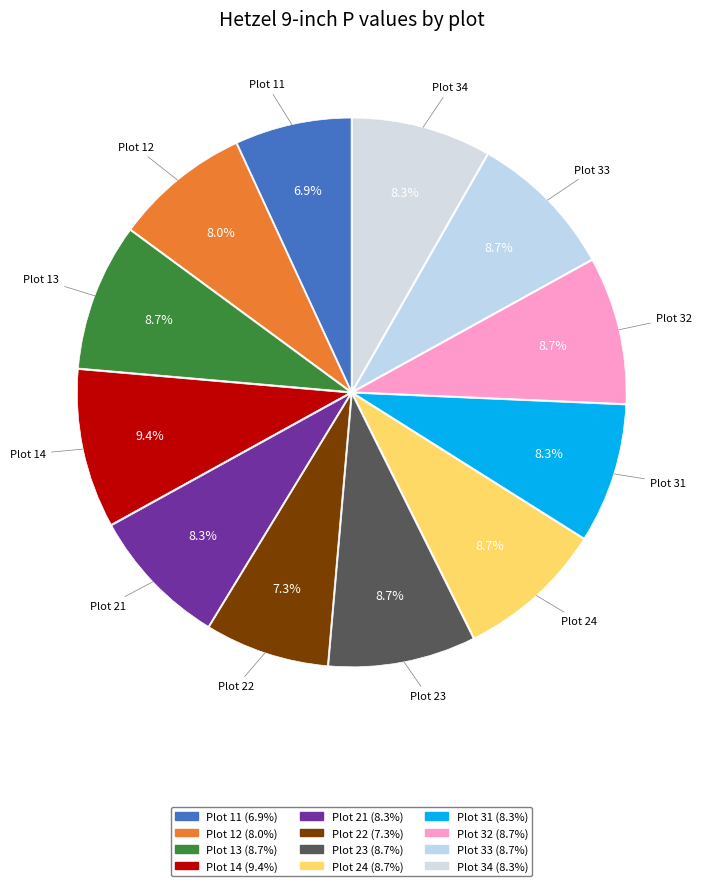

Count the number of slices in the pie.

12